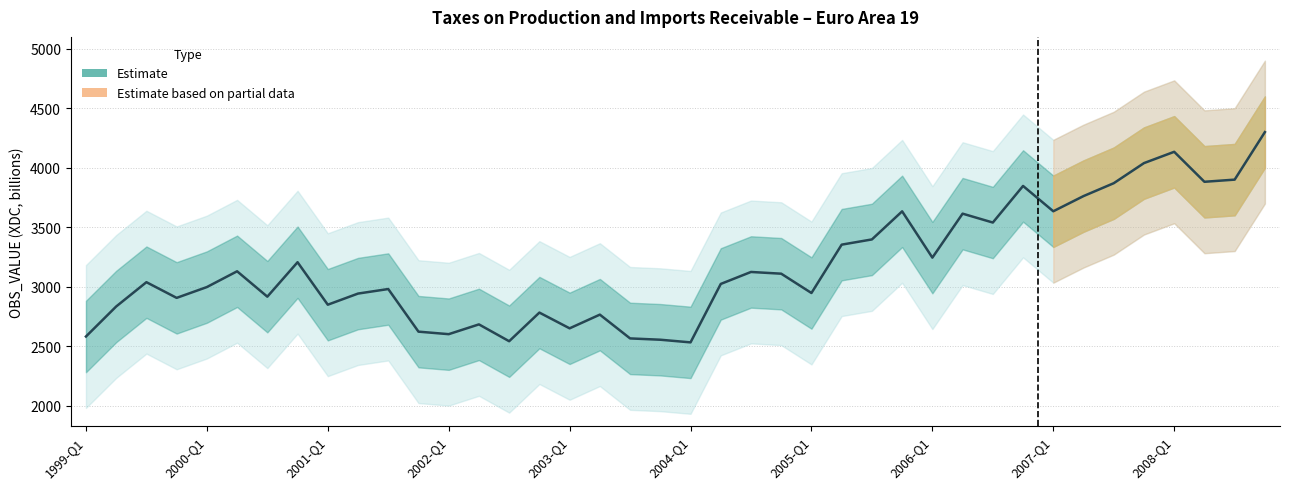

What is the difference between the values at 2004-Q2 and 2003-Q1?

373.0